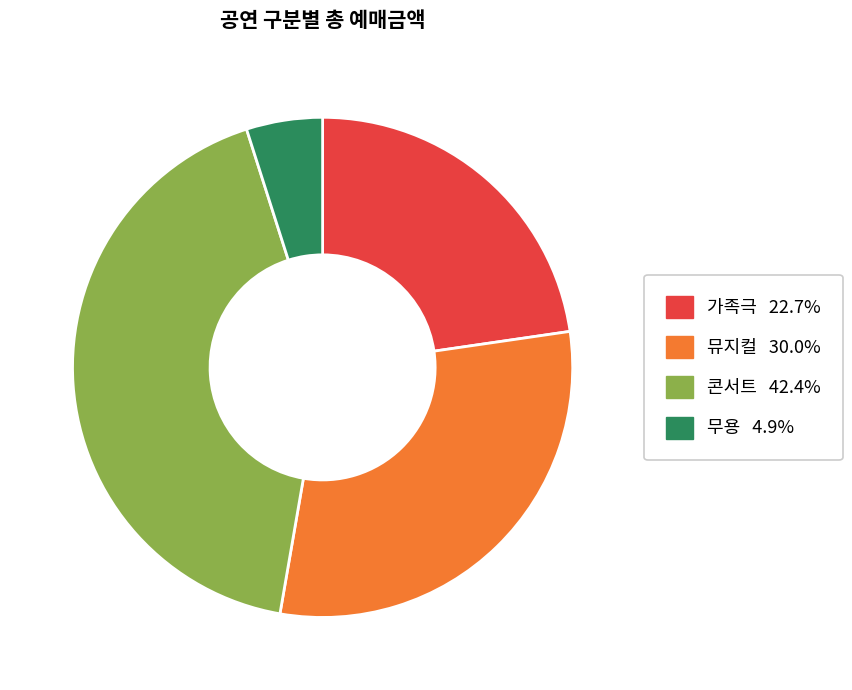

How many slices are in this pie chart?

4